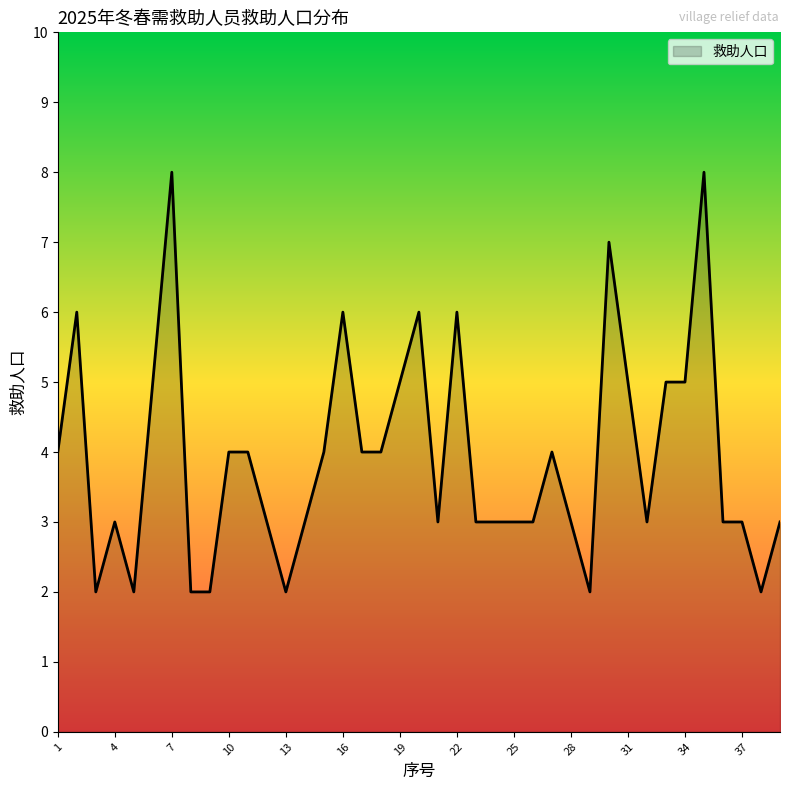

What is the difference between the maximum and minimum values?

6